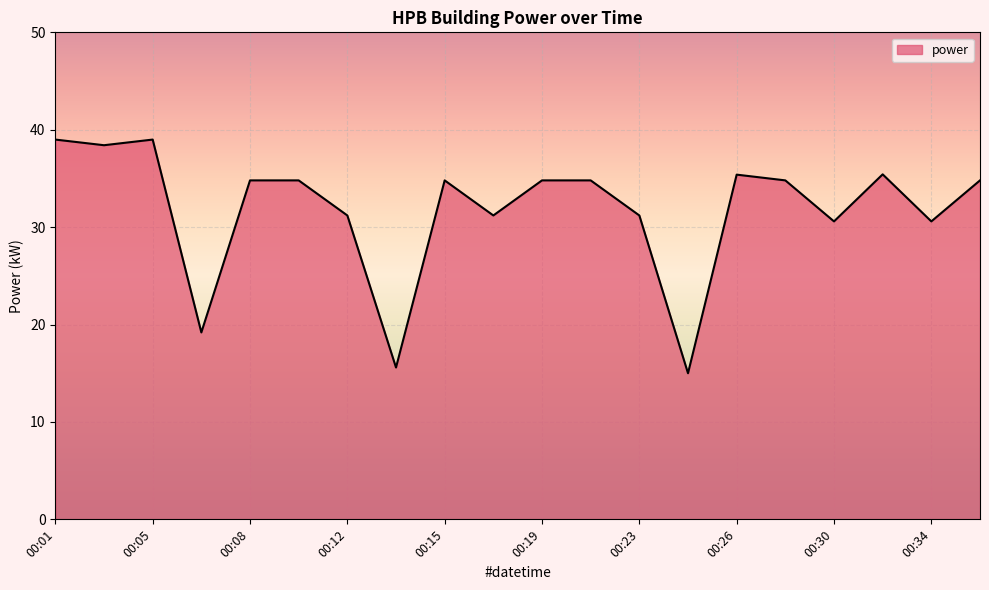

What is the average value?

31.8